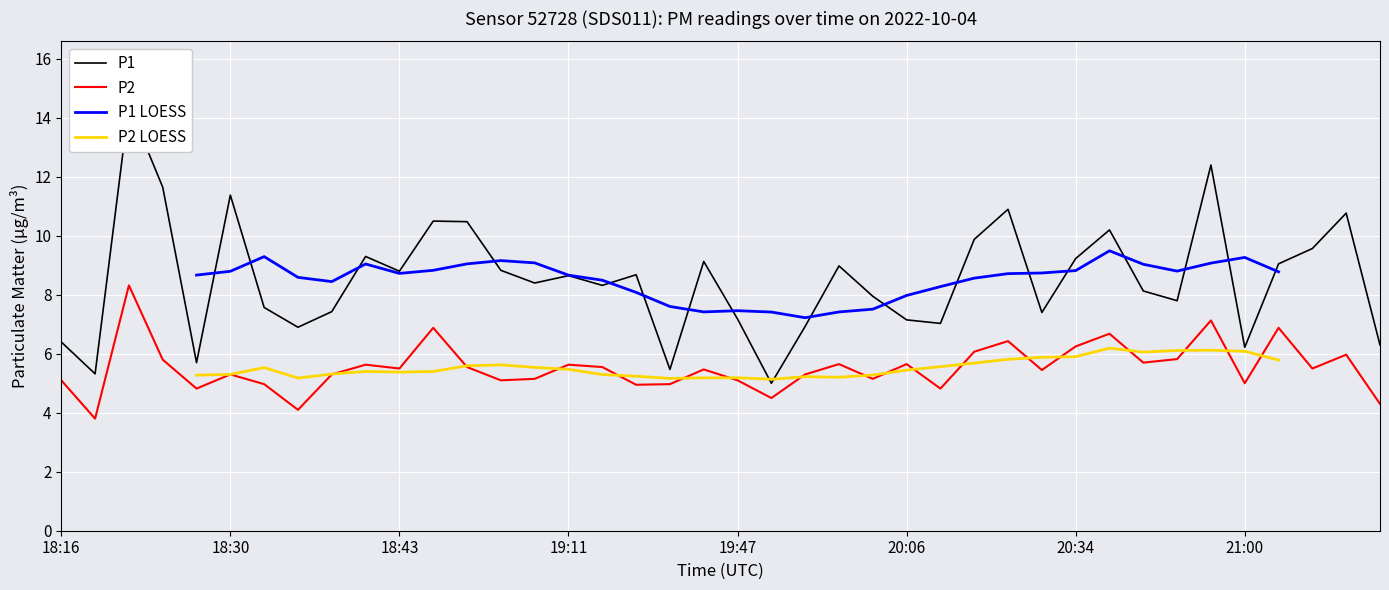

Where does the P2 series first go above 5?

18:16